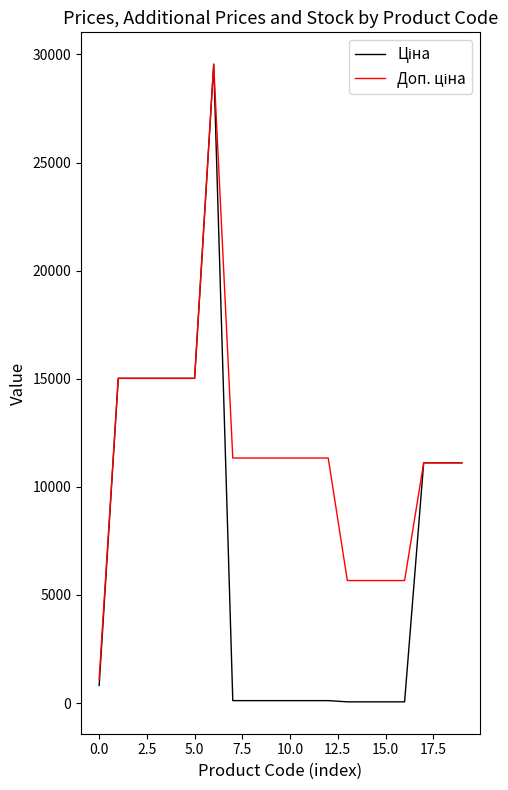

What is the greatest value displayed?

29548.9